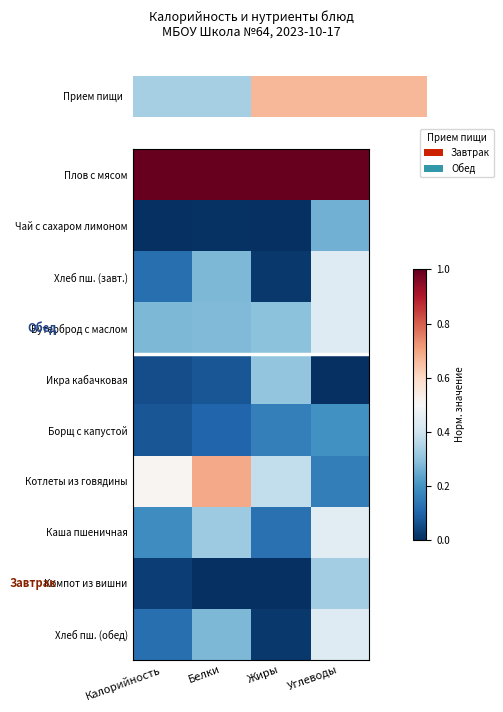

Rank the series by their maximum value, from highest to lowest.

Плов с мясом, Котлеты из говядины, Каша пшеничная, Бутерброд с маслом, Хлеб пш. (завт.), Хлеб пш. (обед), Компот из вишни, Икра кабачковая, Чай с сахаром лимоном, Борщ с капустой